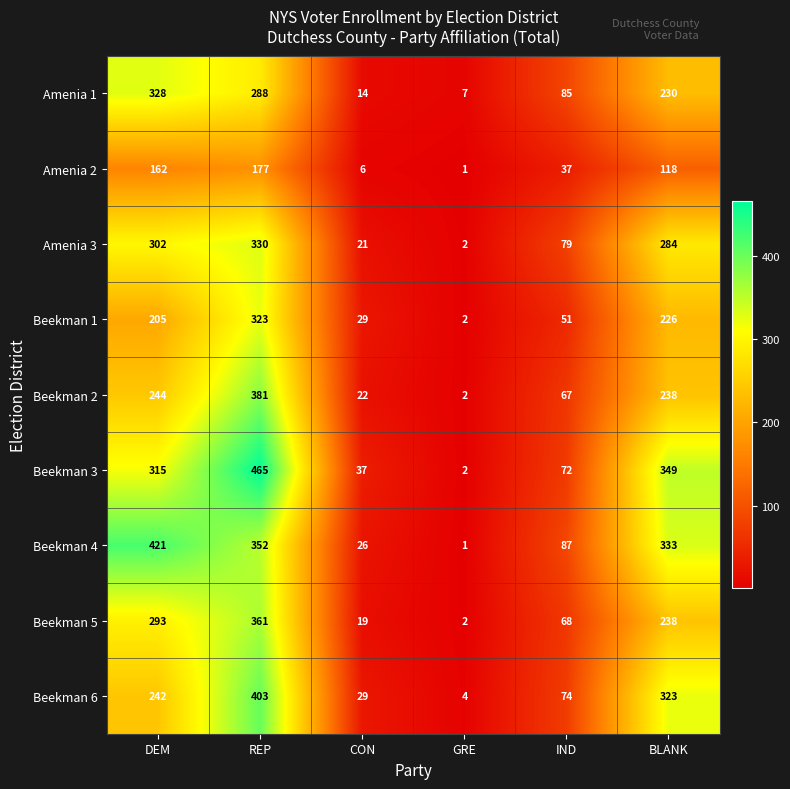

Is it true that Amenia 3 equals 183 at BLANK?

False